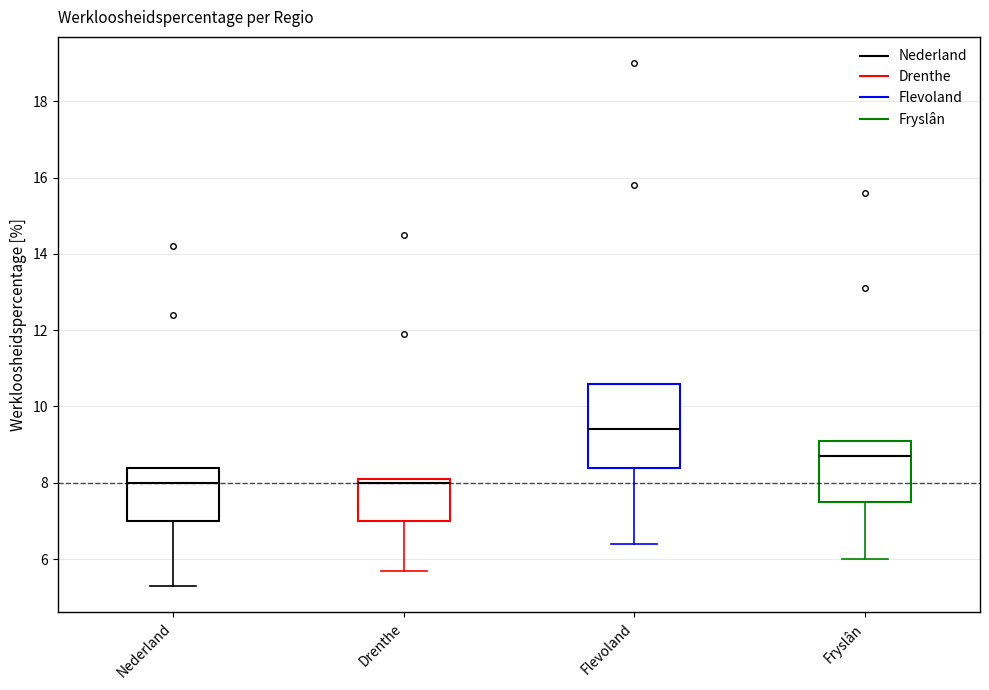

Reading left to right, transcribe this box plot: for each box, give where its median line is, the range the box spans, and where its two whiskers end, as read against the y-axis. The values are not printed on the chart, so give them approximately, as read against the axis.

Nederland: median 8.0, box 7.0 to 8.4, whiskers 5.4 to 8.4
Drenthe: median 8.0, box 7.0 to 8.2, whiskers 5.8 to 8.2
Flevoland: median 9.4, box 8.4 to 10.6, whiskers 6.4 to 10.6
Fryslân: median 8.8, box 7.6 to 9.2, whiskers 6.0 to 9.2